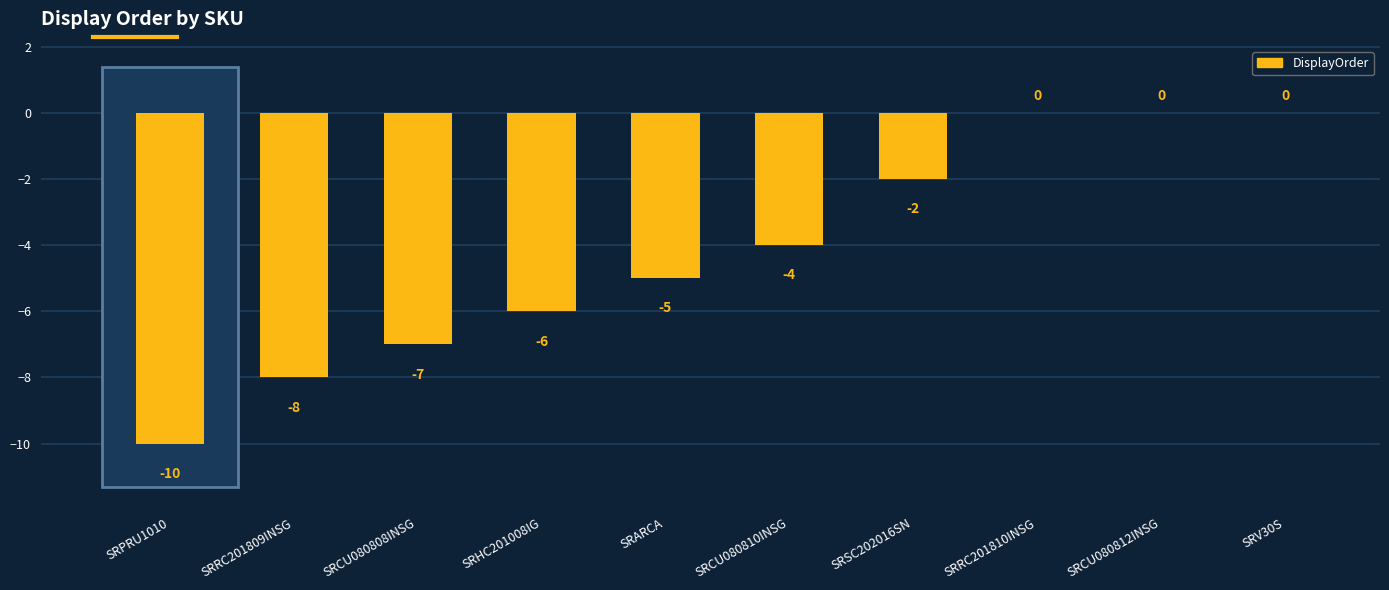

Reading left to right, transcribe all the data shown in this chart.

-10	-8	-7	-6	-5	-4	-2	0	0	0